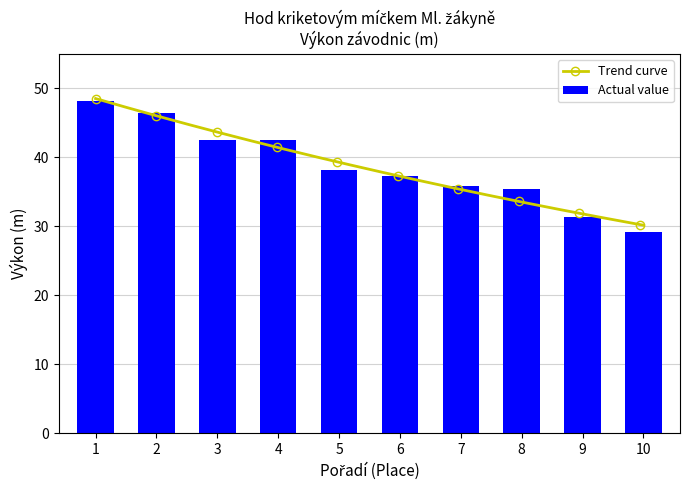

What is the minimum value for Actual value?

29.2